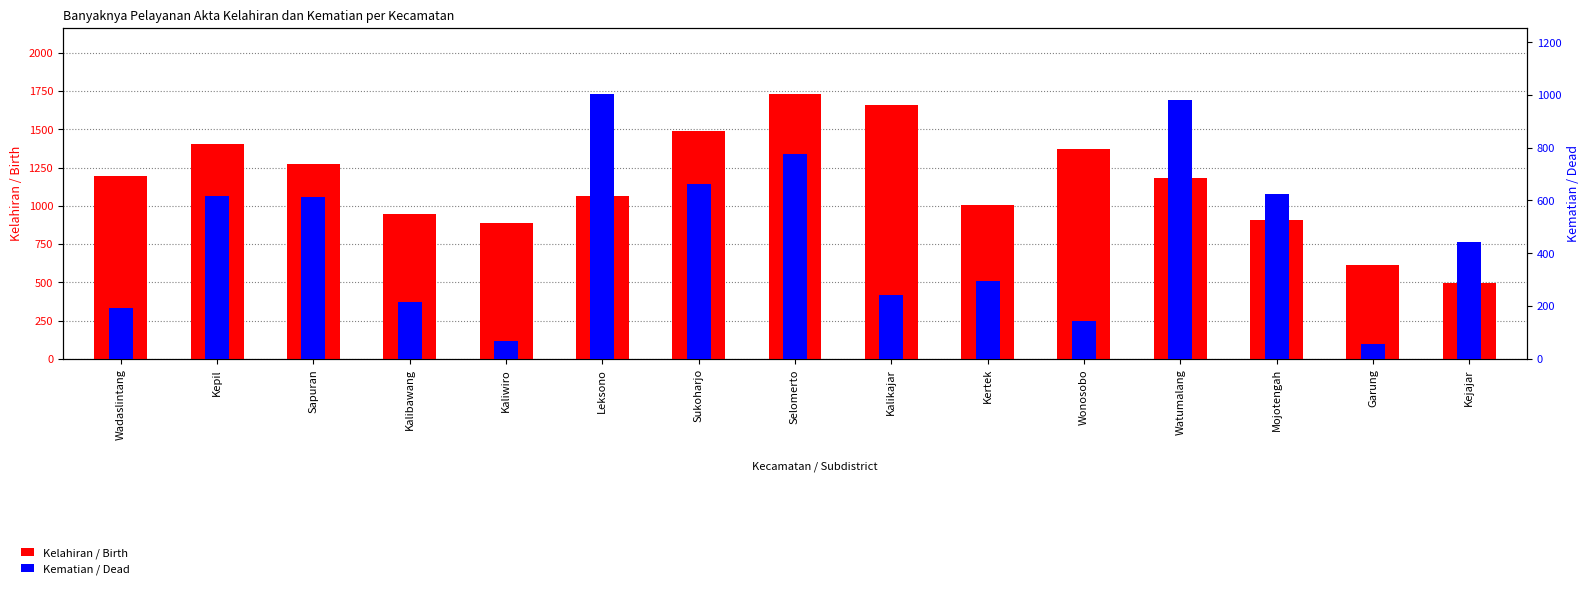

What is the label of the 13th bar from the right?

Sapuran